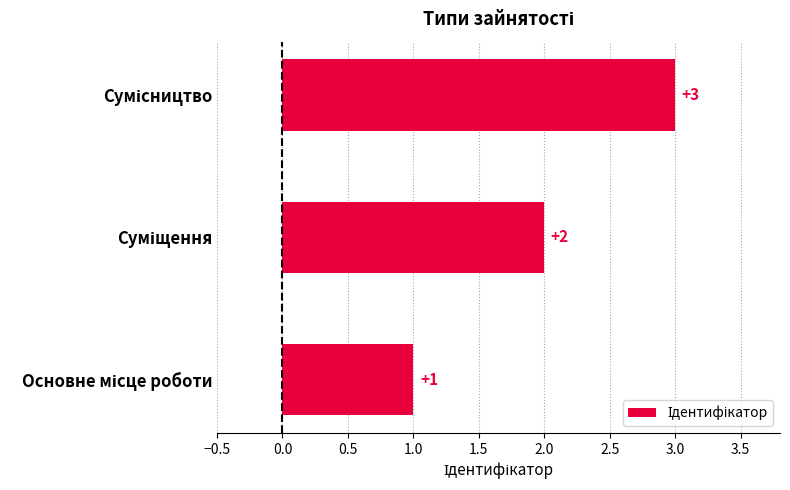

Count the values in the range 1 to 3.

3